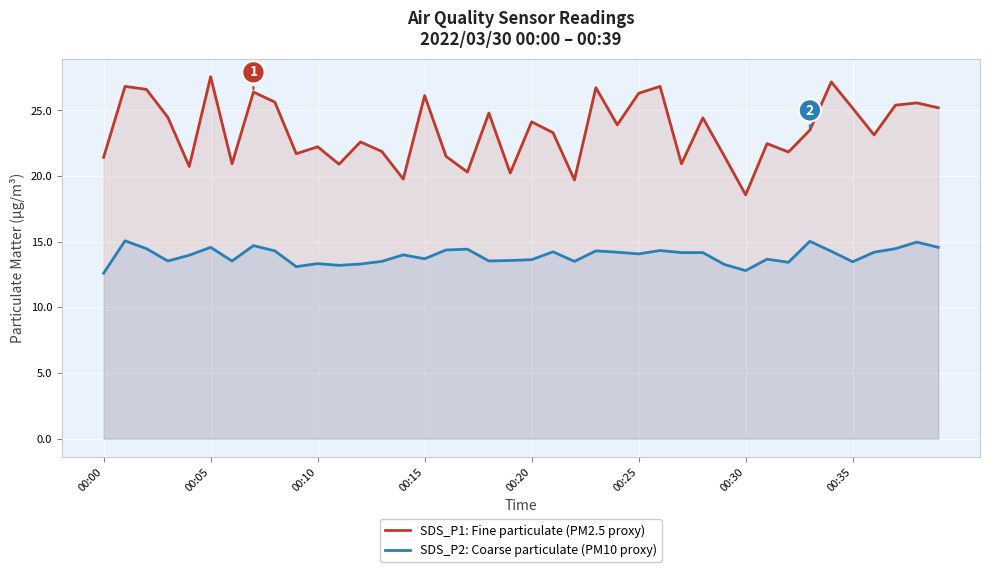

What is the sum of all SDS_P2: Coarse particulate (PM10 proxy) values?

557.5